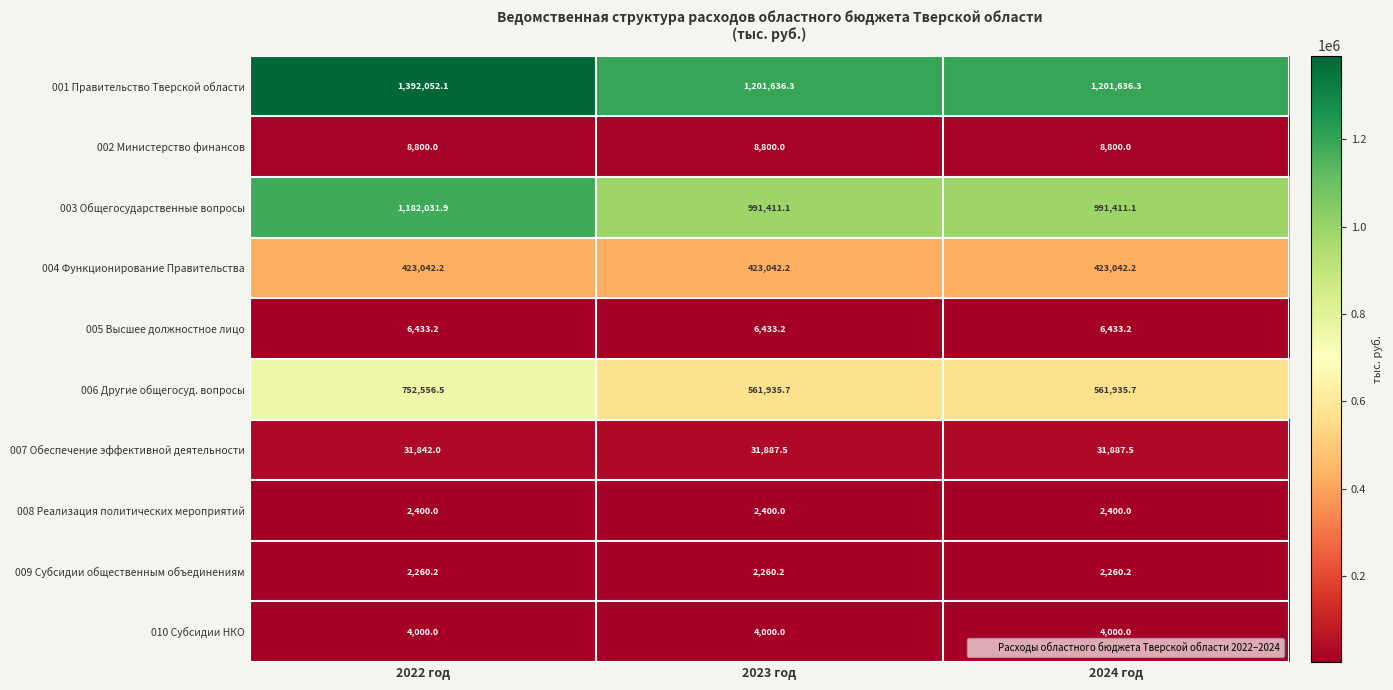

At which category does the chart reach its peak across all series?

2022 год